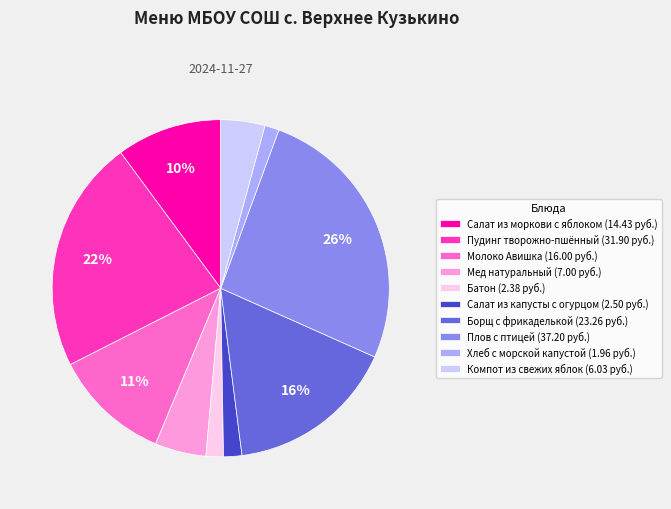

Which has a higher value, Молоко Авишка or Мед натуральный?

Молоко Авишка